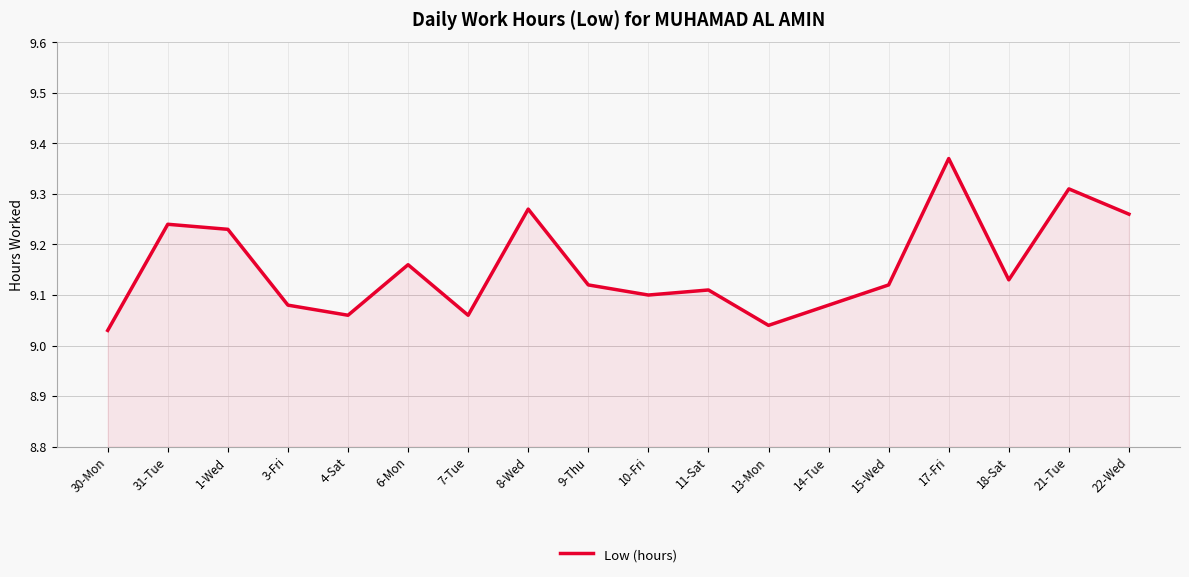

What is the difference between the maximum and minimum values?

0.3